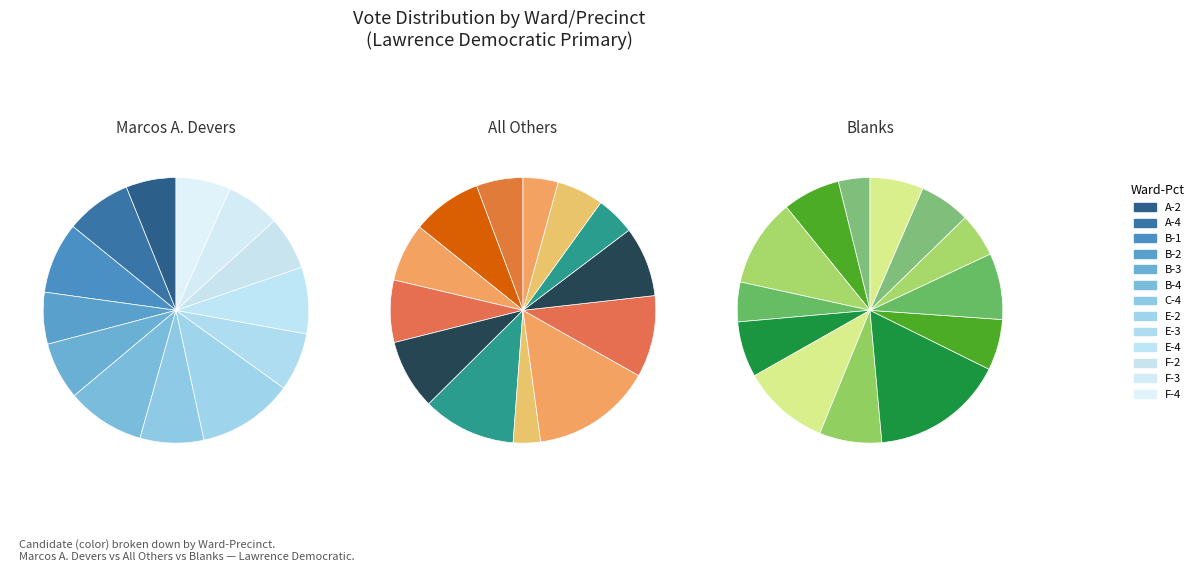

Combined, what portion of the pie is A-2 and B-1?

14.8%